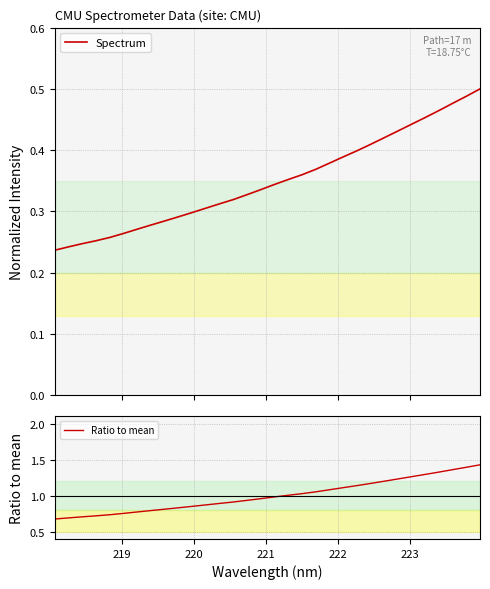

Reading right to left, what are all the values shown in this chart?

Spectrum: 0.5	0.5	0.5	0.5	0.5	0.4	0.4	0.4	0.4	0.4	0.4	0.4	0.4	0.4	0.4	0.3	0.3	0.3	0.3	0.3	0.3	0.3	0.3	0.3	0.3	0.3	0.3	0.3	0.3	0.2	0.2	0.2
Ratio to mean: 1.4	1.4	1.4	1.3	1.3	1.3	1.2	1.2	1.2	1.1	1.1	1.1	1.1	1.0	1.0	1.0	1.0	0.9	0.9	0.9	0.9	0.9	0.8	0.8	0.8	0.8	0.8	0.7	0.7	0.7	0.7	0.7